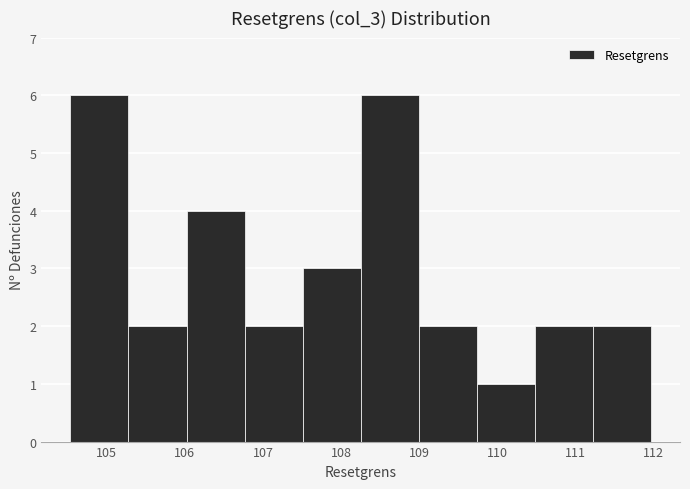

What is the height of the bar covering 110.5 to 111.2 on the x-axis? Neither the bar edges nor the heights are printed on the chart, so give them approximately, as read against the axes.

2